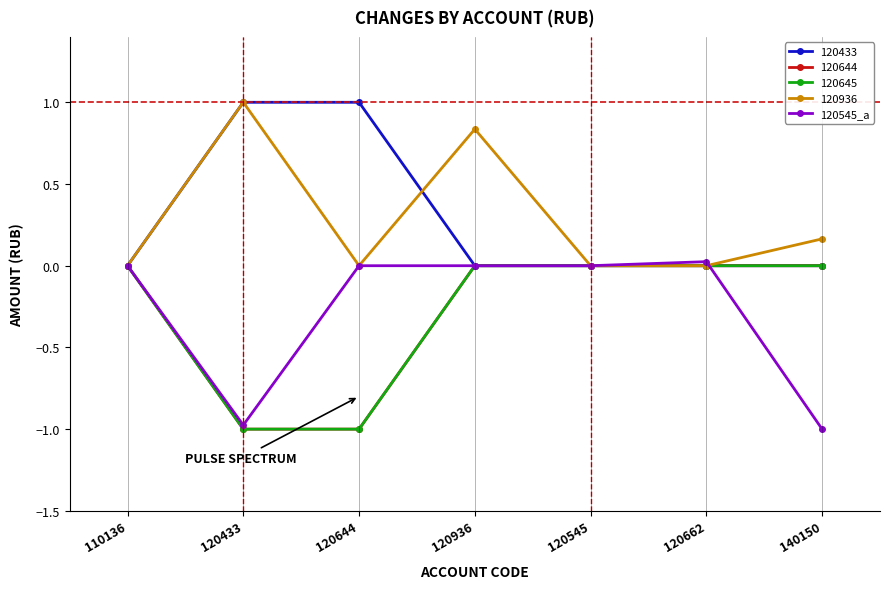

Is this an area chart (filled region under the line)?

No